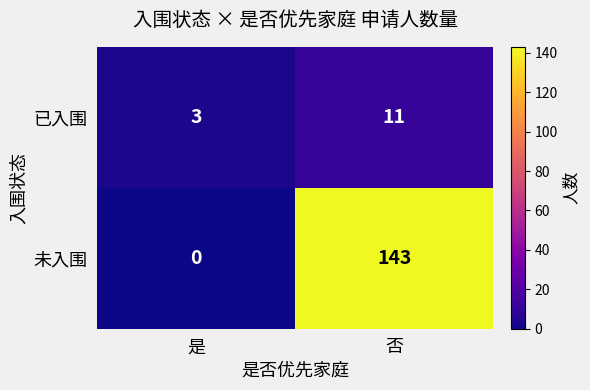

Between 是 and 否, which series saw the biggest shift?

未入围